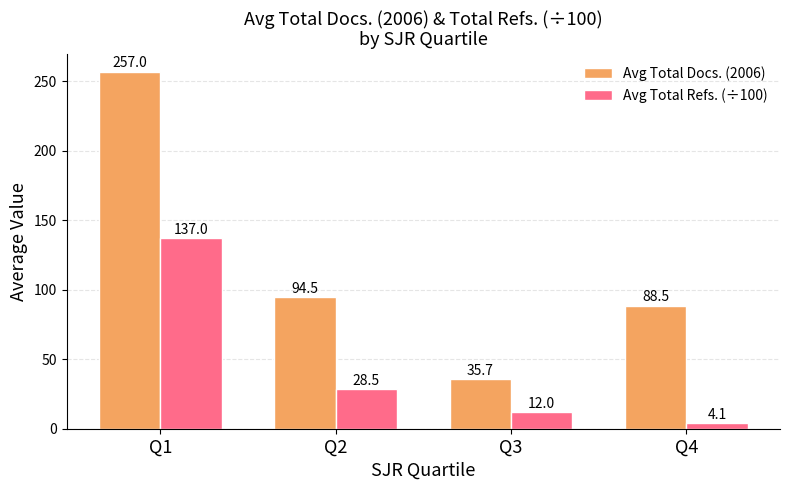

What is the minimum value shown in the chart?

4.1